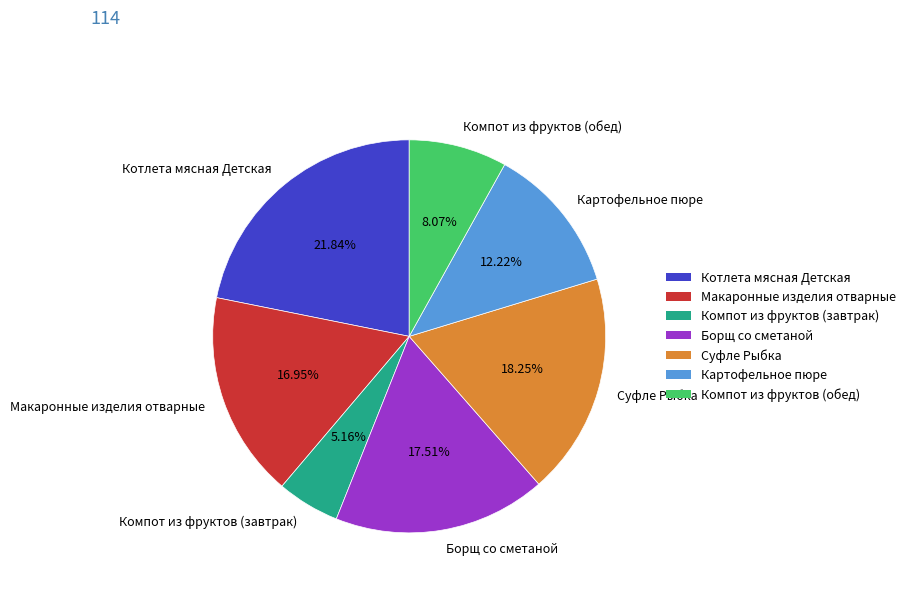

Which slice is the largest?

Котлета мясная Детская